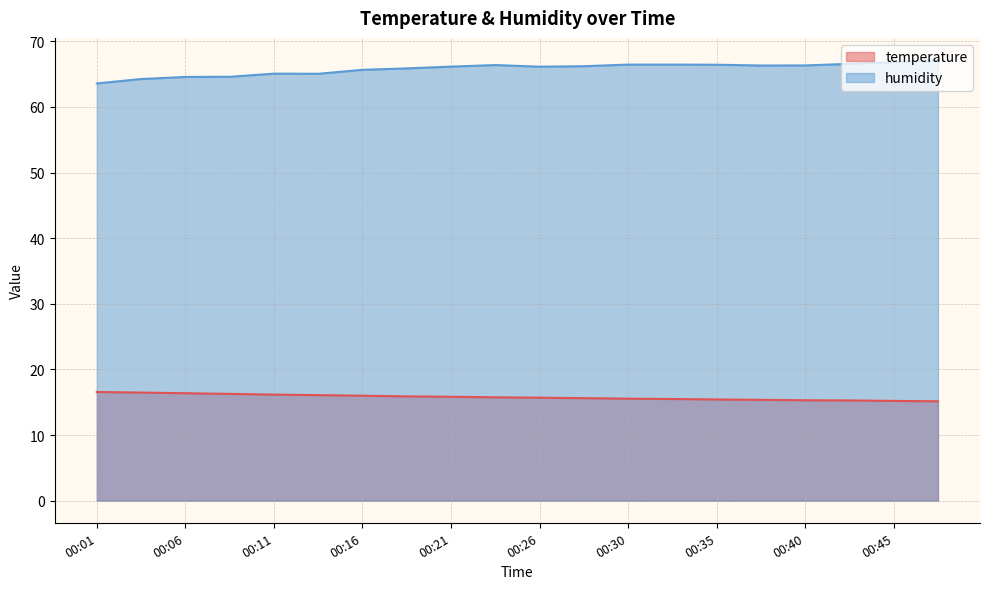

True or false: temperature and humidity cross at least once.

False